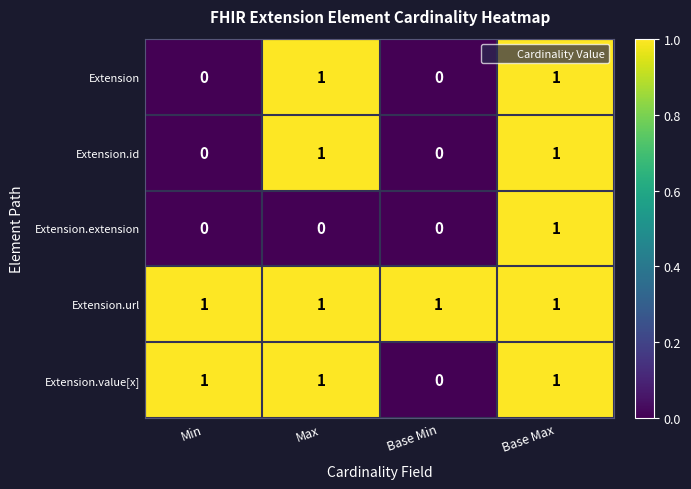

What is the total value across all series at Base Max?

5